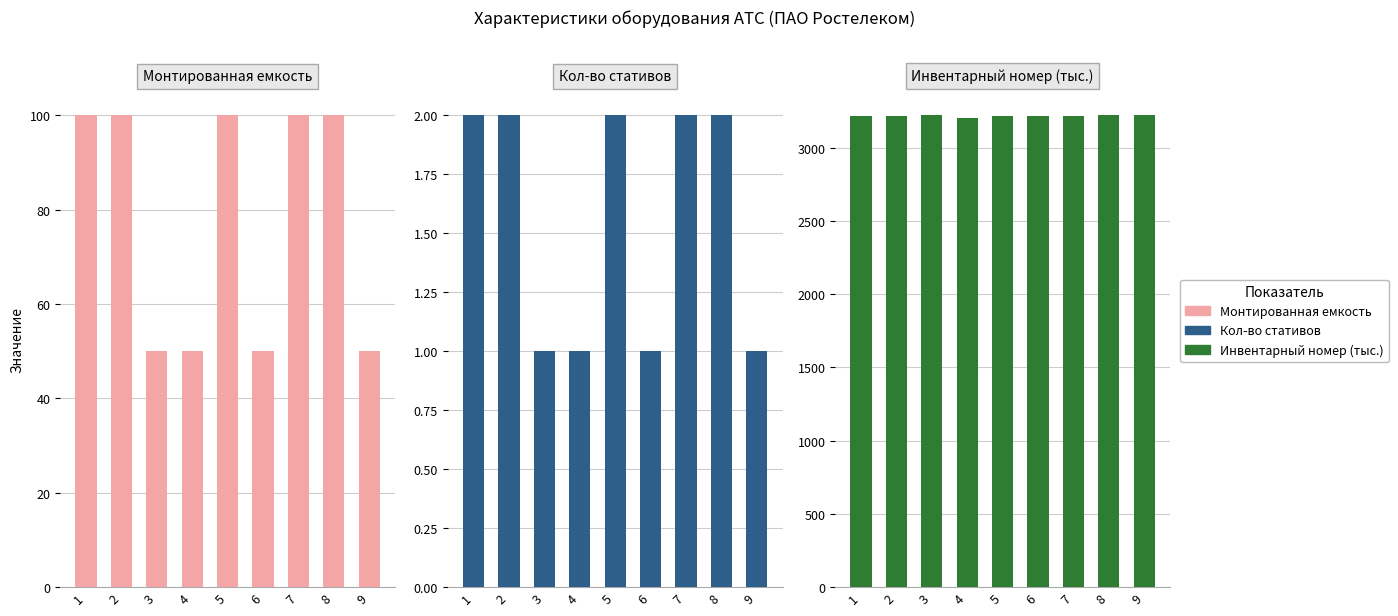

What is the sum of all Инвентарный номер (тыс.) values?

28940.9